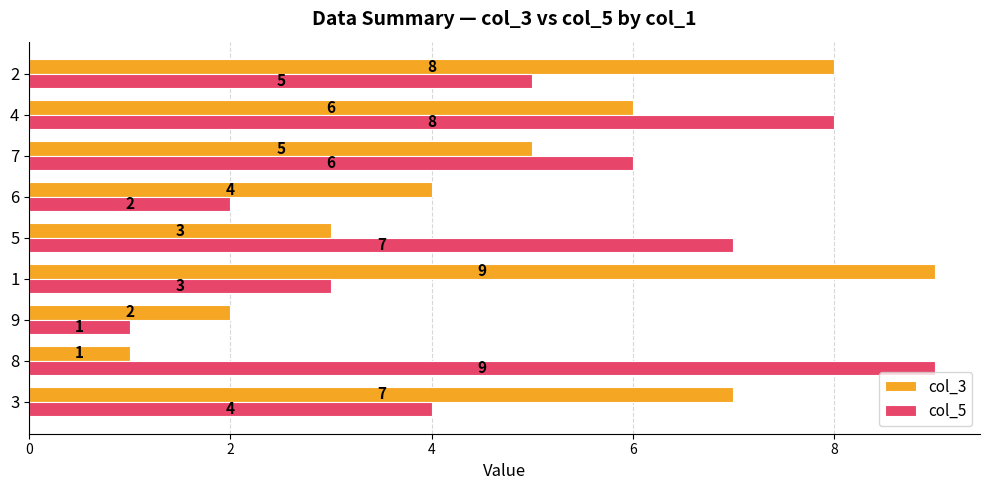

List the labels in order of col_5 value, largest first.

8, 4, 5, 7, 2, 3, 1, 6, 9